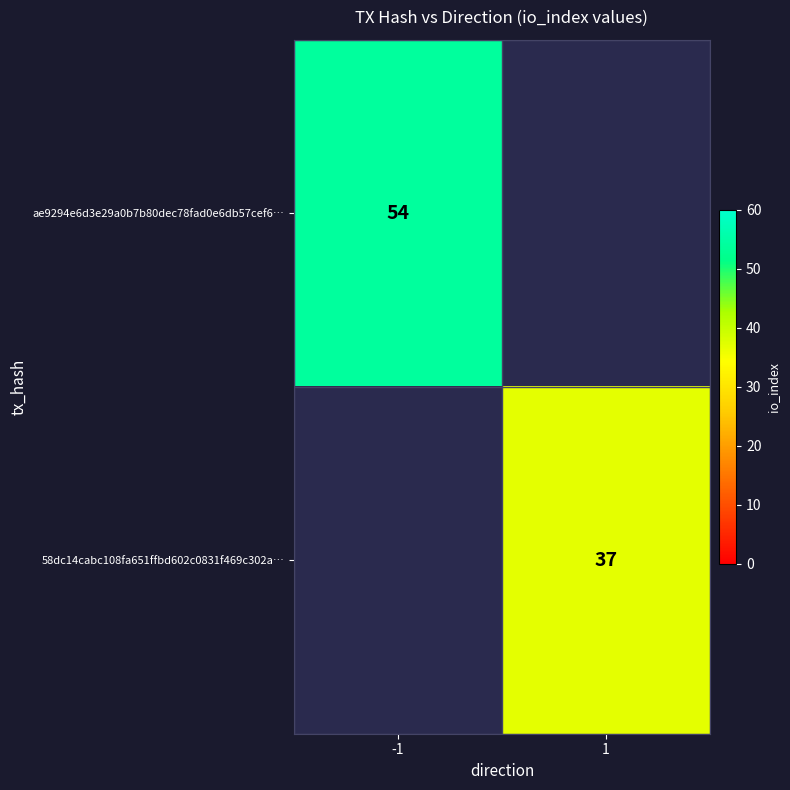

Is the value of 58dc14cabc108fa651ffbd602c0831f469c302a… at 1 greater than the value of ae9294e6d3e29a0b7b80dec78fad0e6db57cef6… at -1?

No